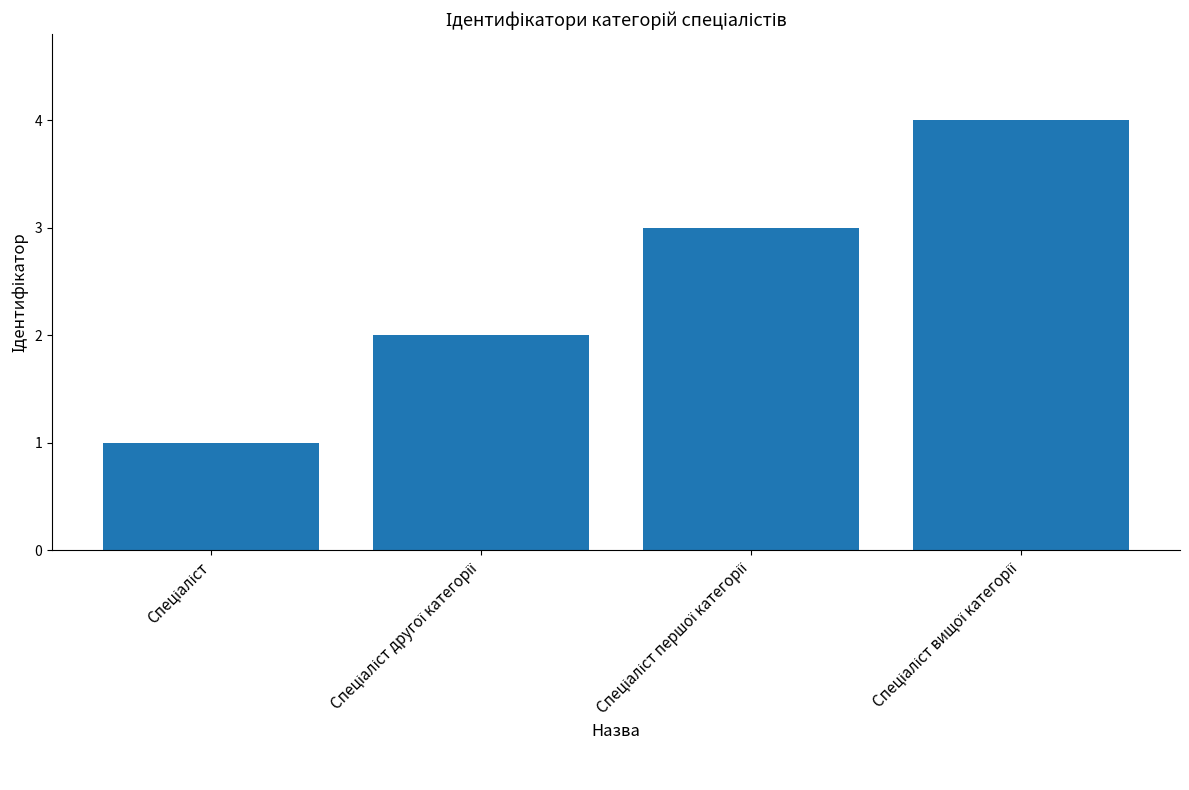

What is the sum of all values?

10